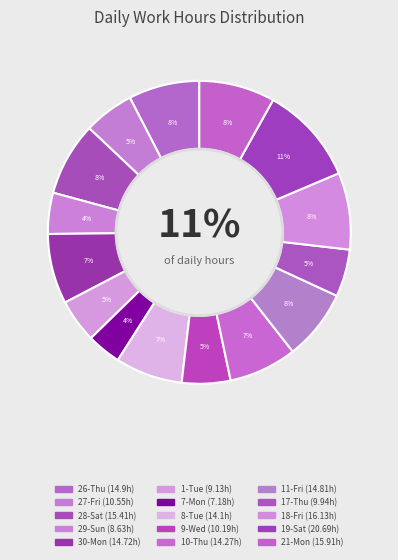

Which slice is the largest?

19-Sat